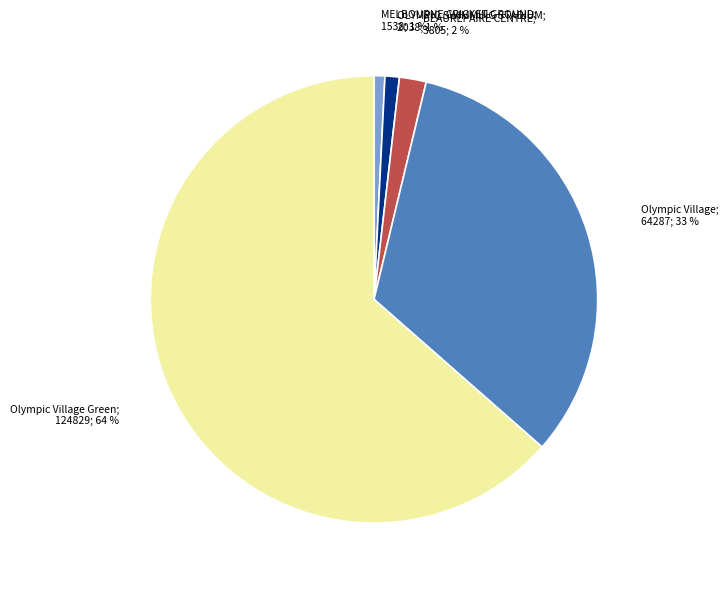

Does any single category account for the majority?

Yes